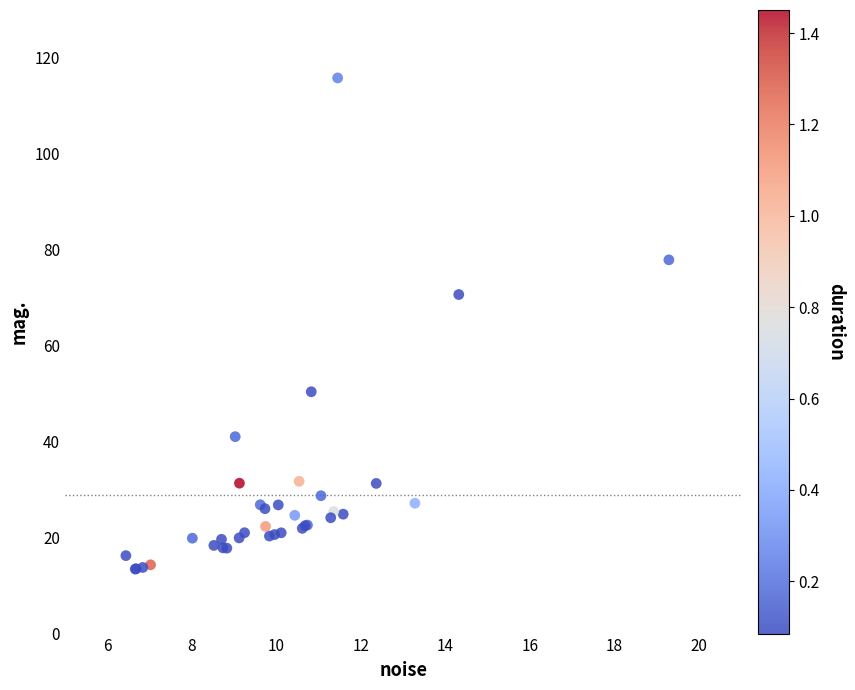

What Y value in the scatter plot is closest to 64?

70.7